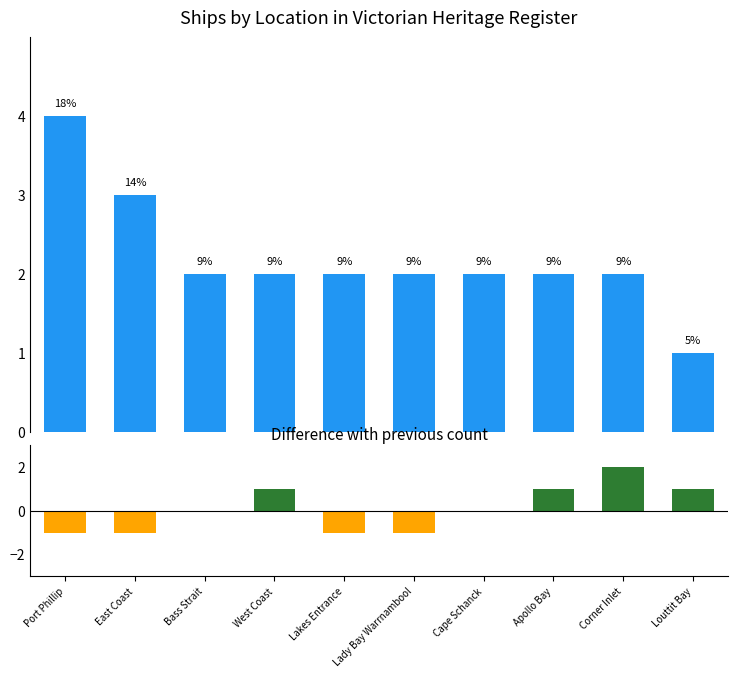

Is it true that Count equals 3 at Bass Strait?

False